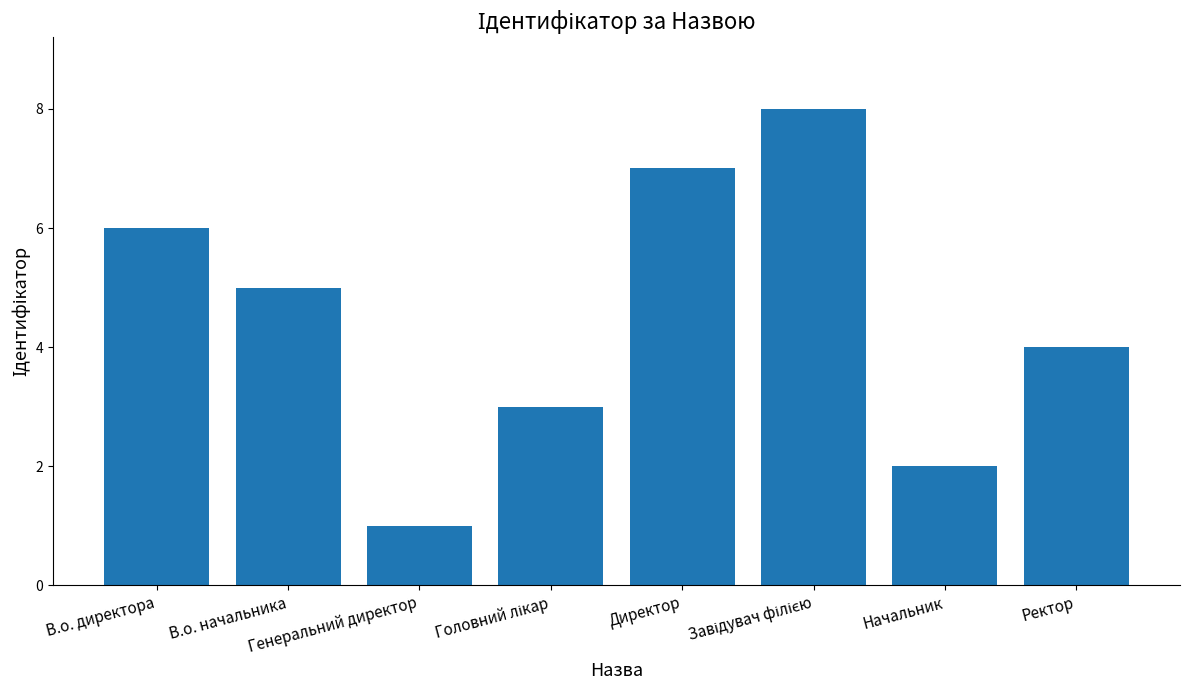

What is the difference between the maximum and minimum values?

7